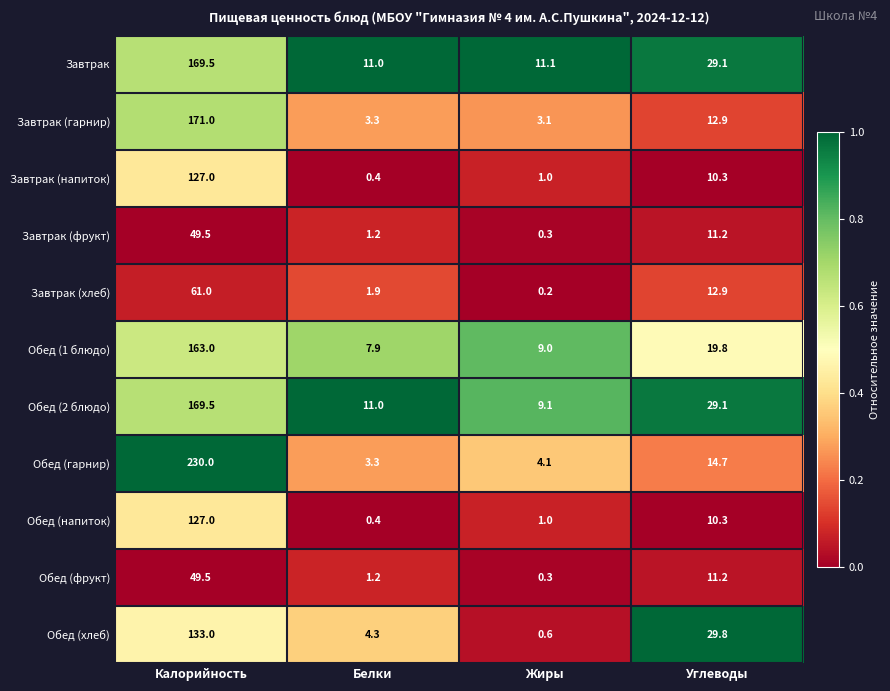

What is the approximate value of Обед (хлеб) at Углеводы?

29.8